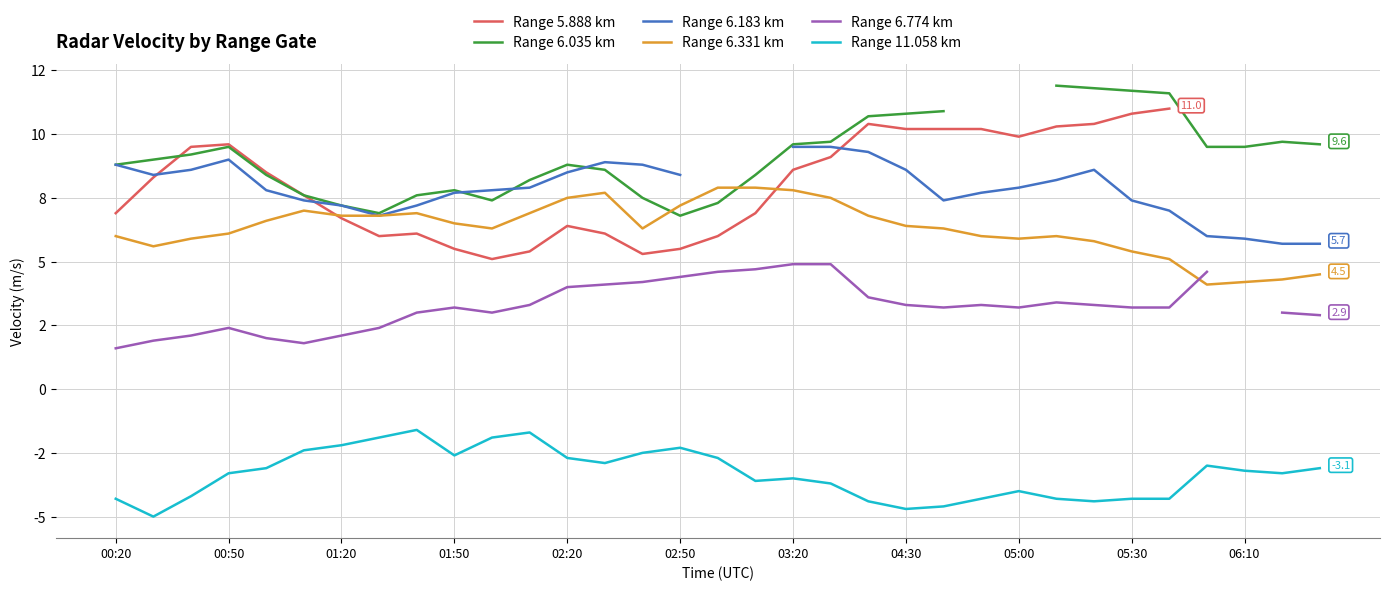

What is the approximate value of Range 5.888 km at 17?

6.9